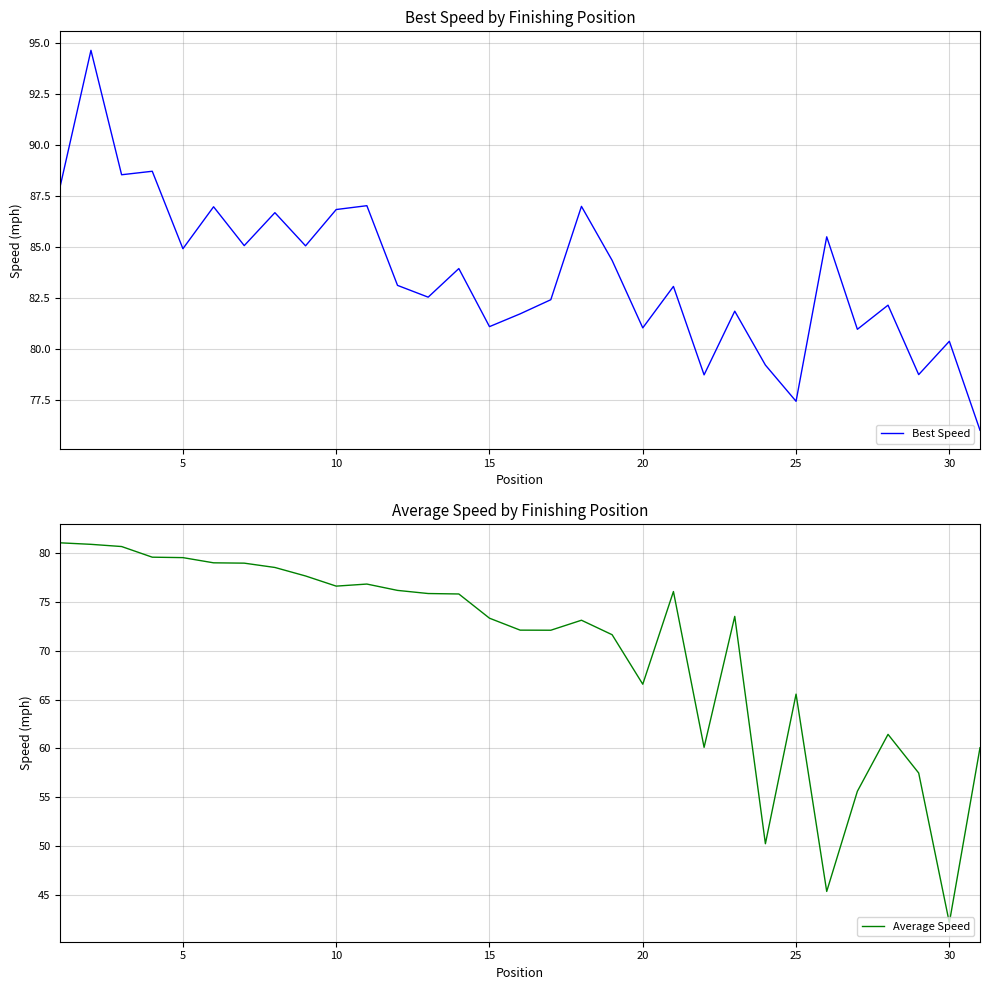

What is the maximum value shown in the chart?

94.6